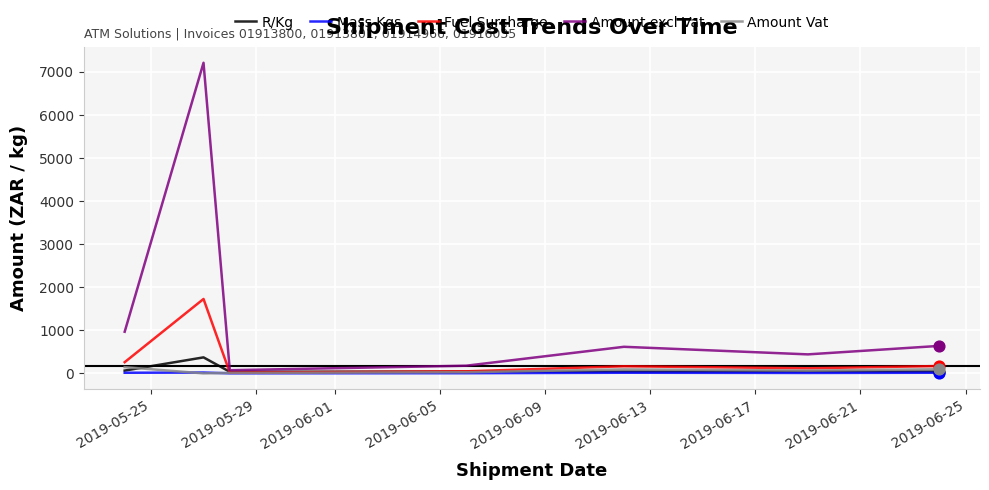

Which series has the largest total across all categories?

Amount excl Vat